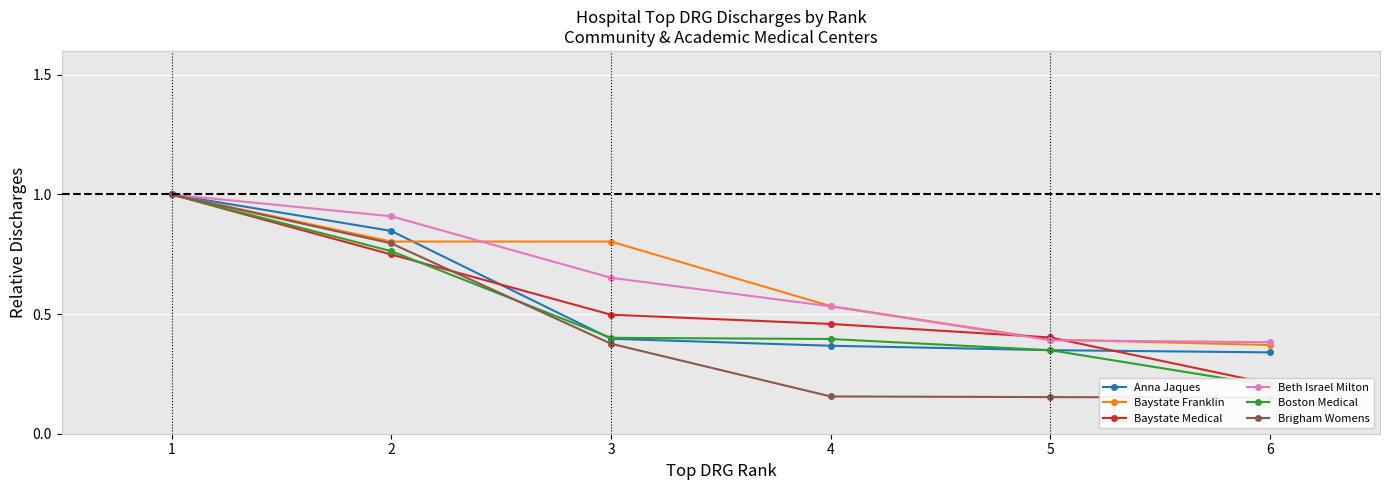

What is the highest value of the Anna Jaques series?

1.0